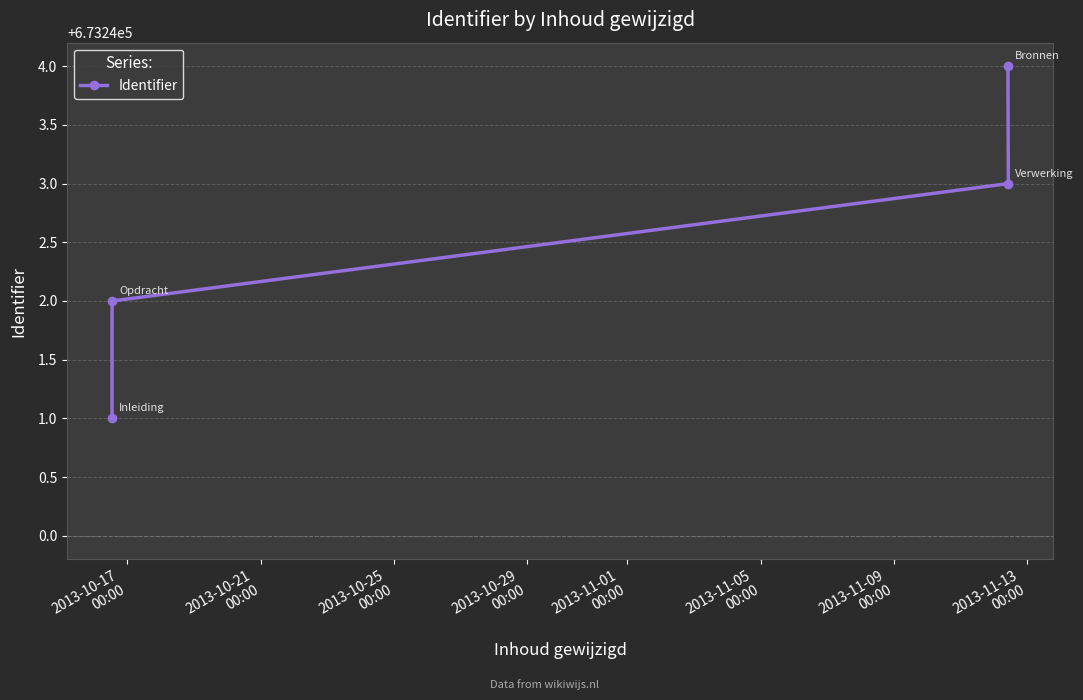

What is the sum of all values?

2692970